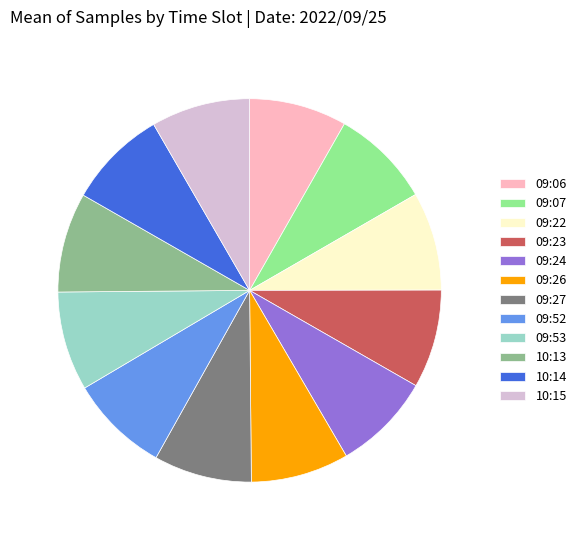

Approximately how many times larger is the value at 09:07 compared to 09:06?

1.0